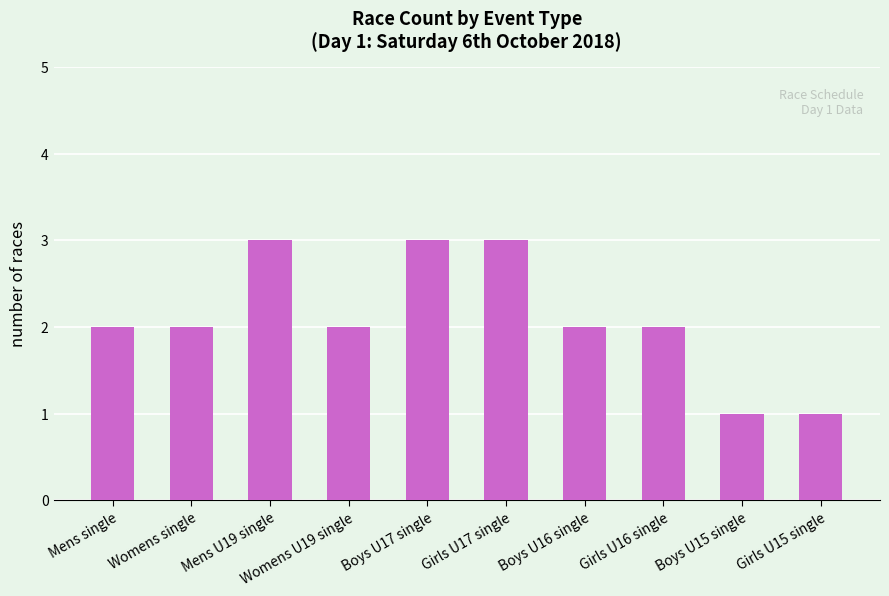

What is the greatest value displayed?

3